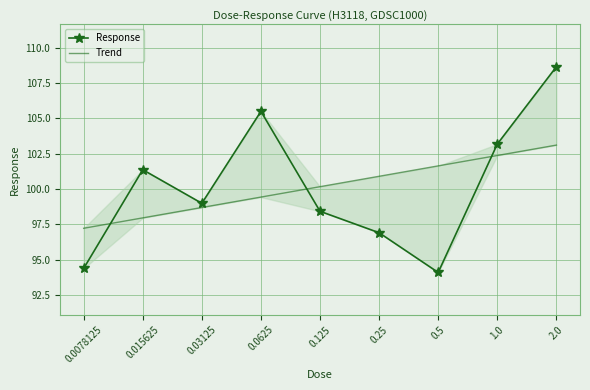

What is the difference between the Response values at 0.5 and 1.0?

9.1